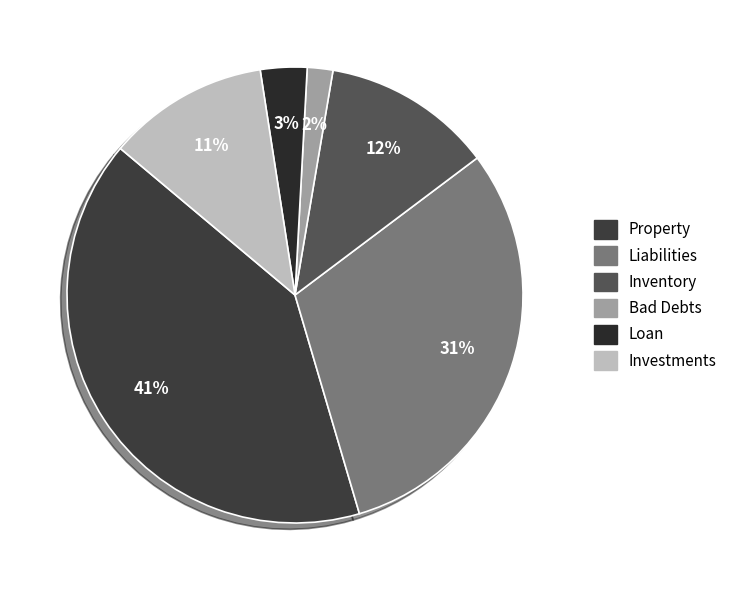

To the nearest percent, what is the difference between the Property and Liabilities slice percentages?

10%